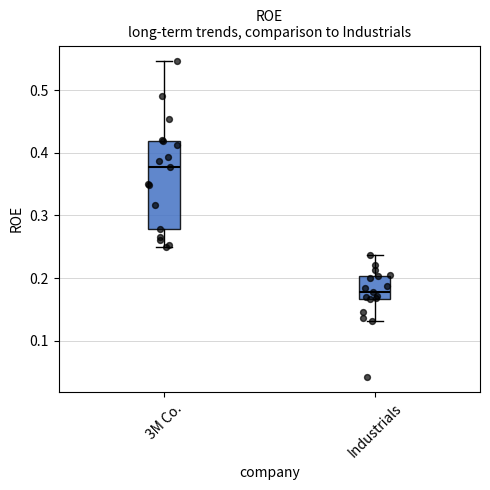

Reading left to right, transcribe this box plot: for each box, give where its median line is, the range the box spans, and where its two whiskers end, as read against the y-axis. The values are not printed on the chart, so give them approximately, as read against the axis.

3M Co.: median 0.38, box 0.28 to 0.42, whiskers 0.25 to 0.55
Industrials: median 0.18, box 0.17 to 0.20, whiskers 0.13 to 0.24